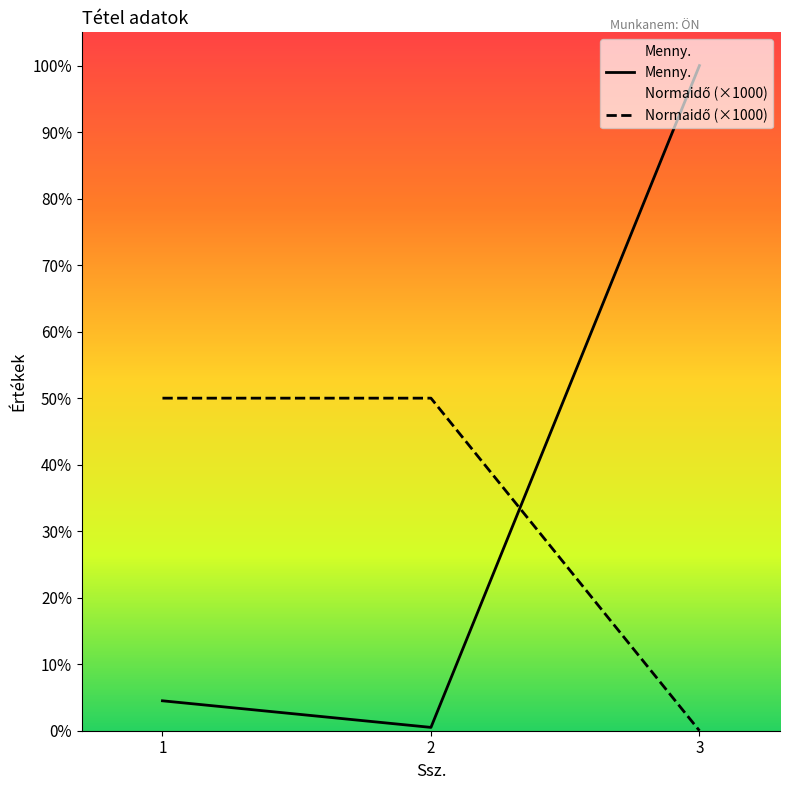

Count the number of categories in the chart.

3